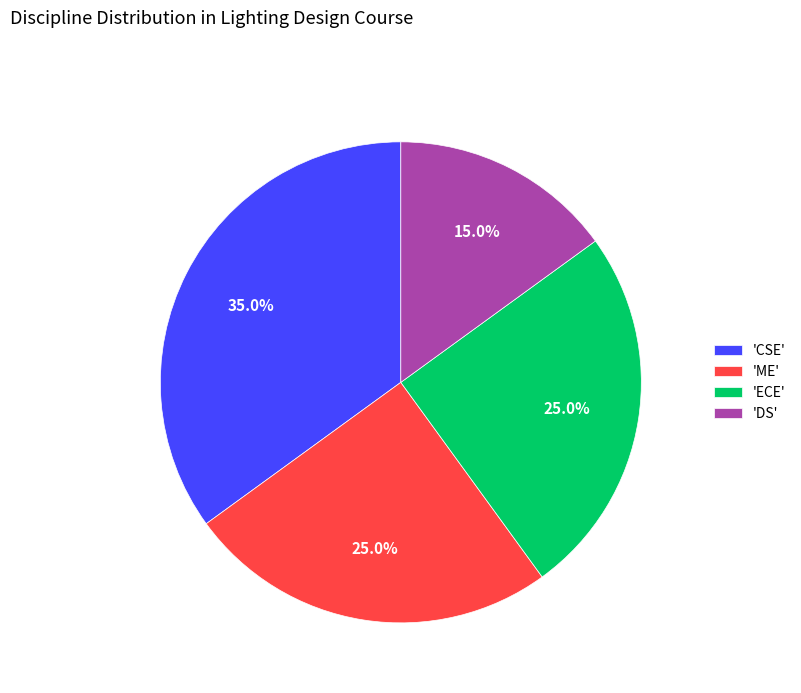

What percentage is NOT represented by 'ME'?

75.0%